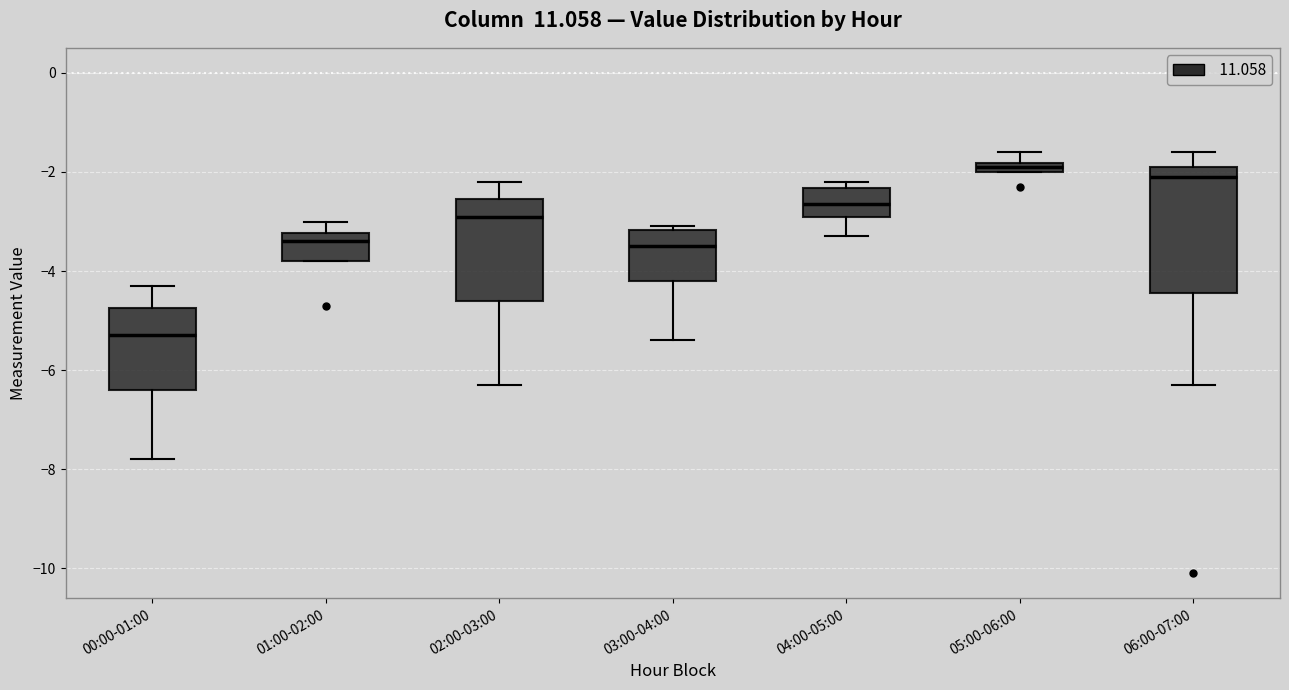

Which box's median line is the highest?

05:00-06:00